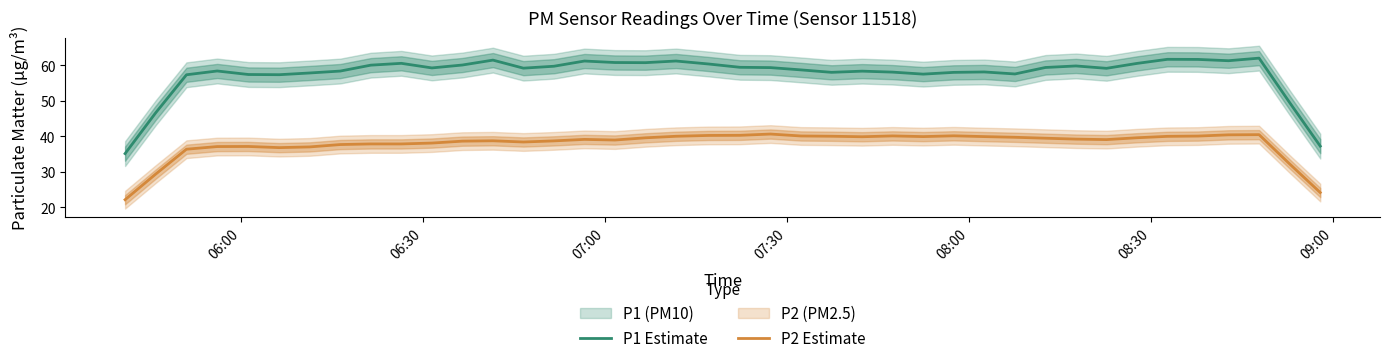

True or false: P1 Estimate and P2 Estimate intersect in this chart.

False